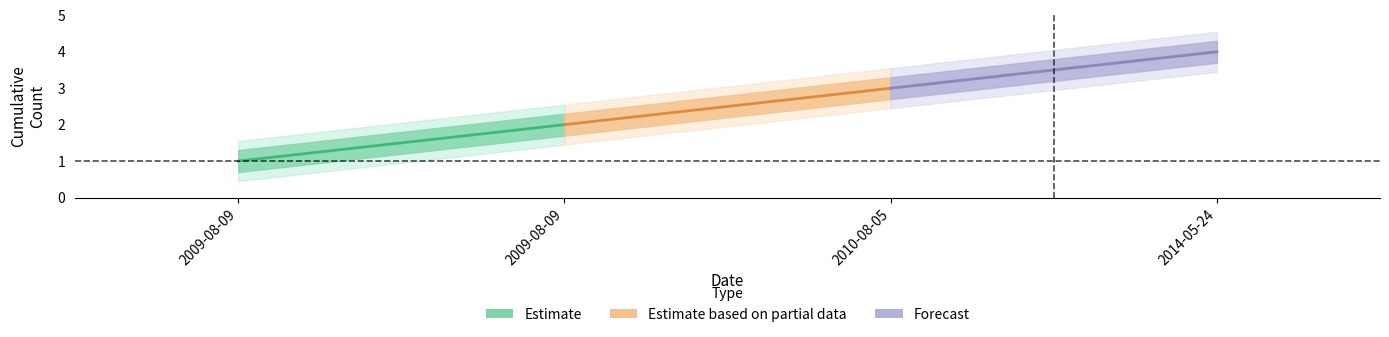

At 2009-08-09, list the series in order from smallest to largest.

Estimate, Estimate based on partial data, Forecast